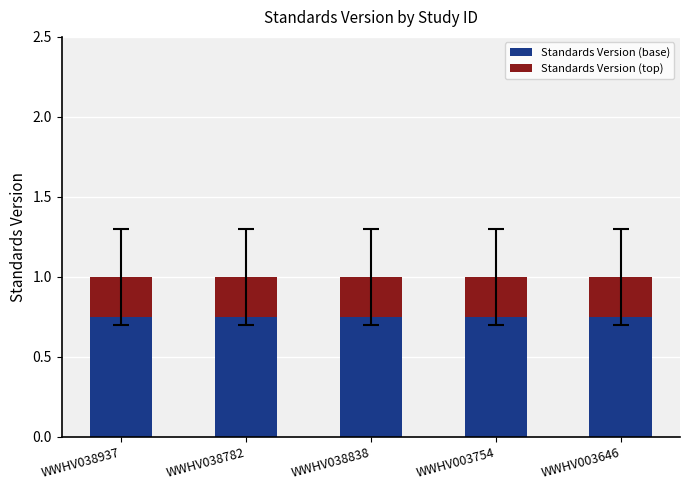

What are all the series names shown in the legend?

Standards Version (base), Standards Version (top)